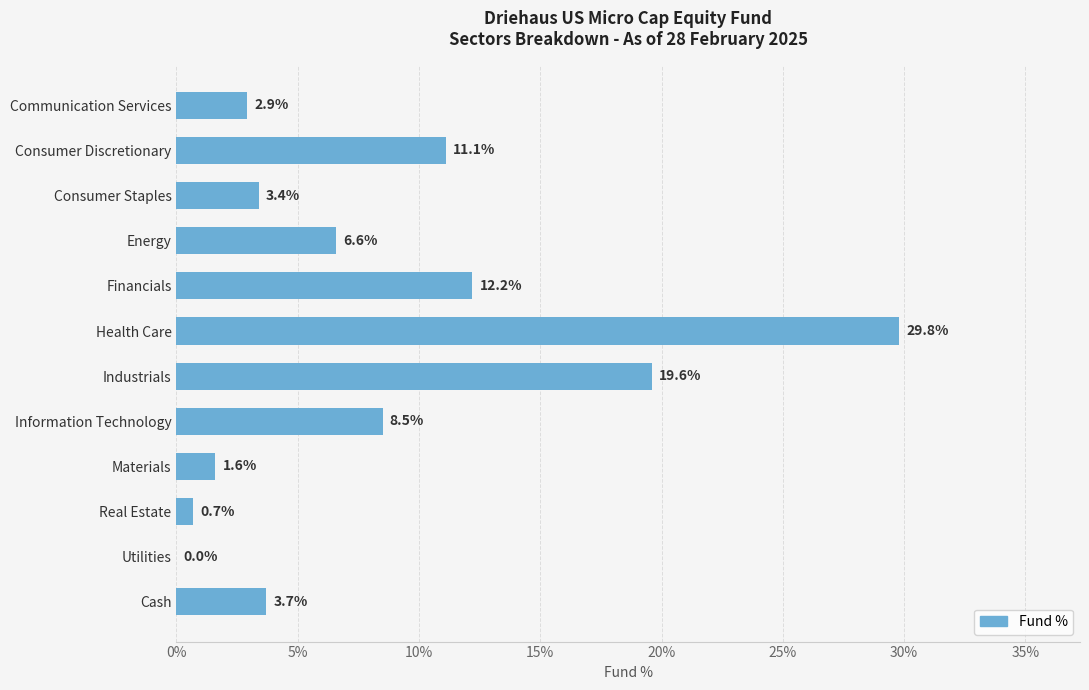

What is the change in value from Consumer Discretionary to Health Care?

+18.7